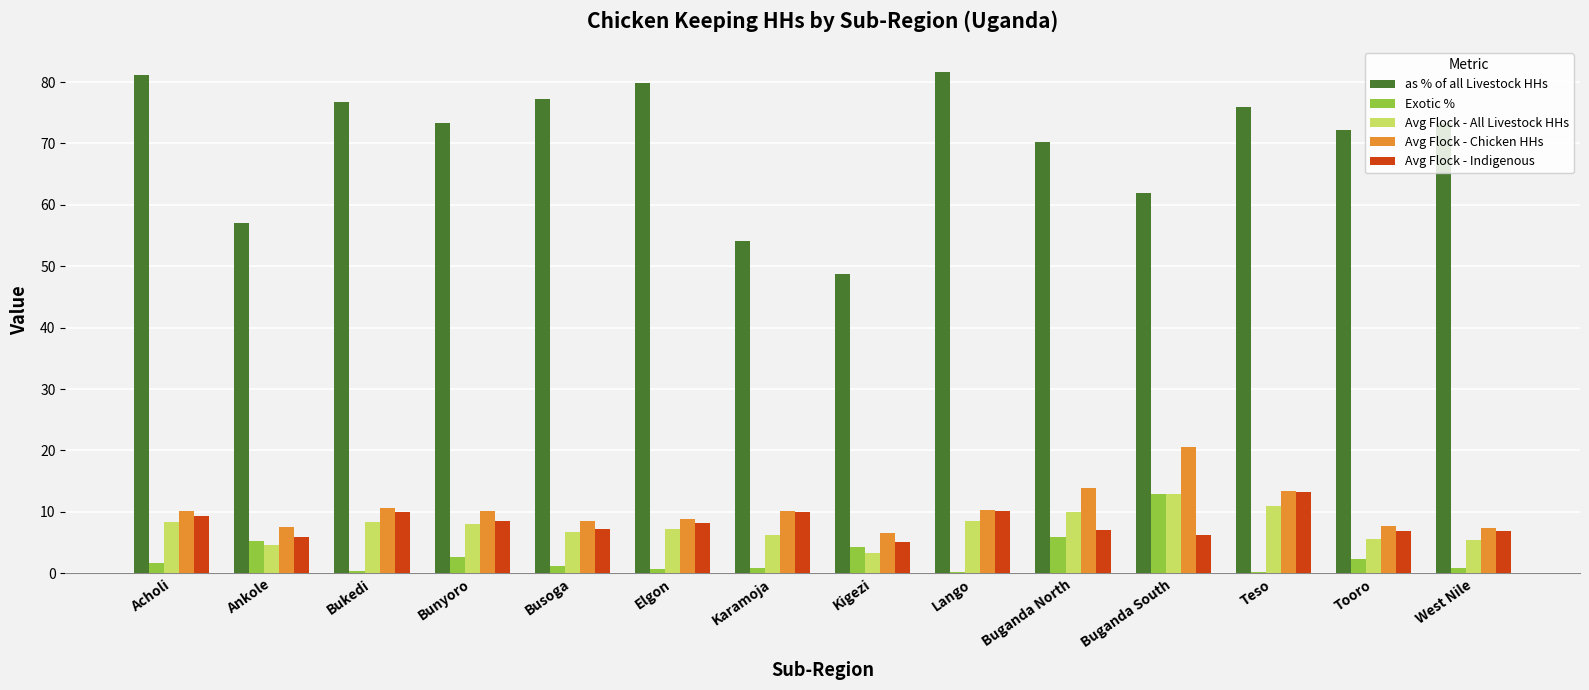

What is the sum of all Avg Flock - Chicken HHs values?

145.3